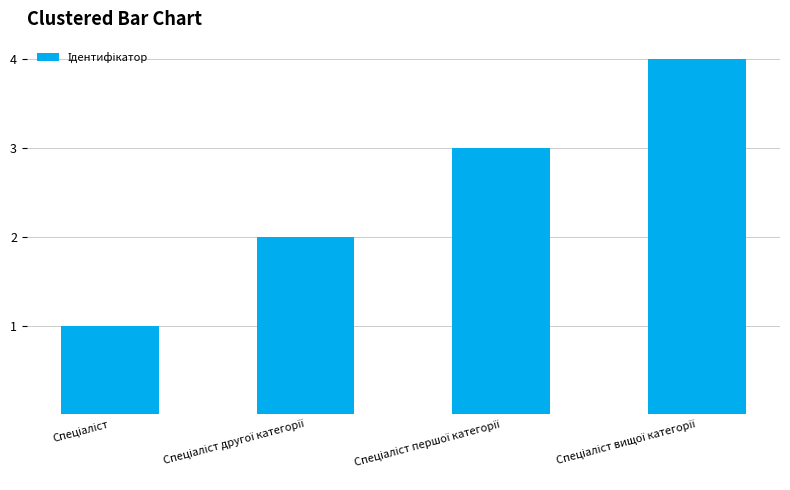

What is the difference between the maximum and minimum values?

3